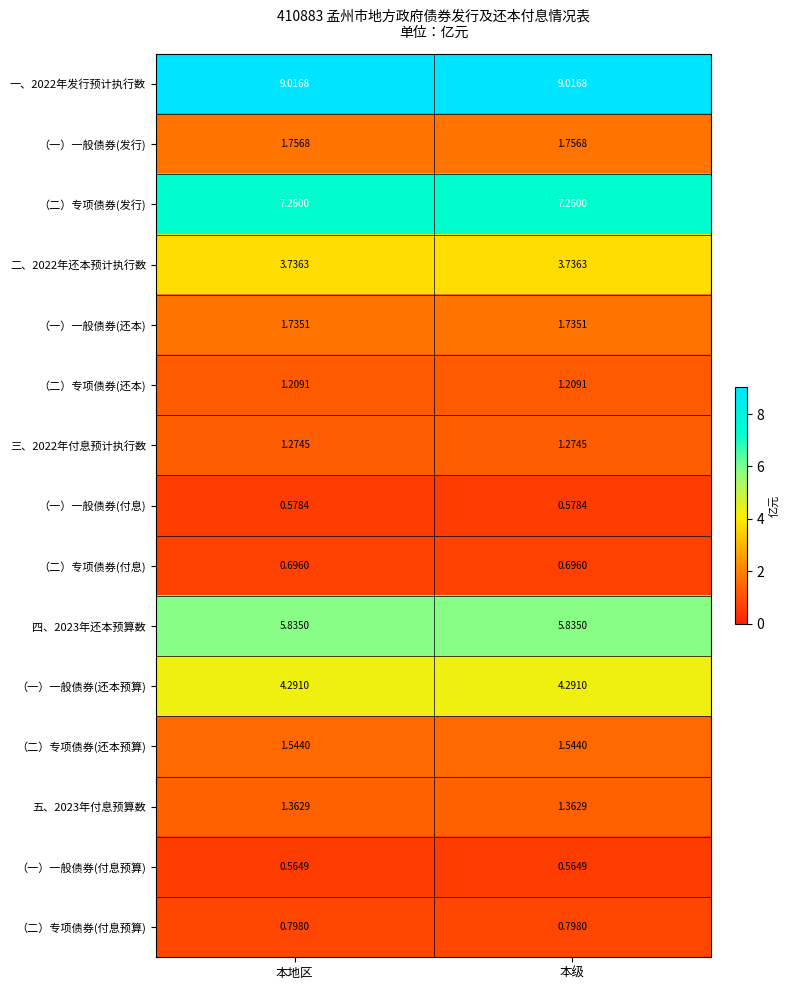

What is the difference between the highest and lowest values at 本地区?

8.5